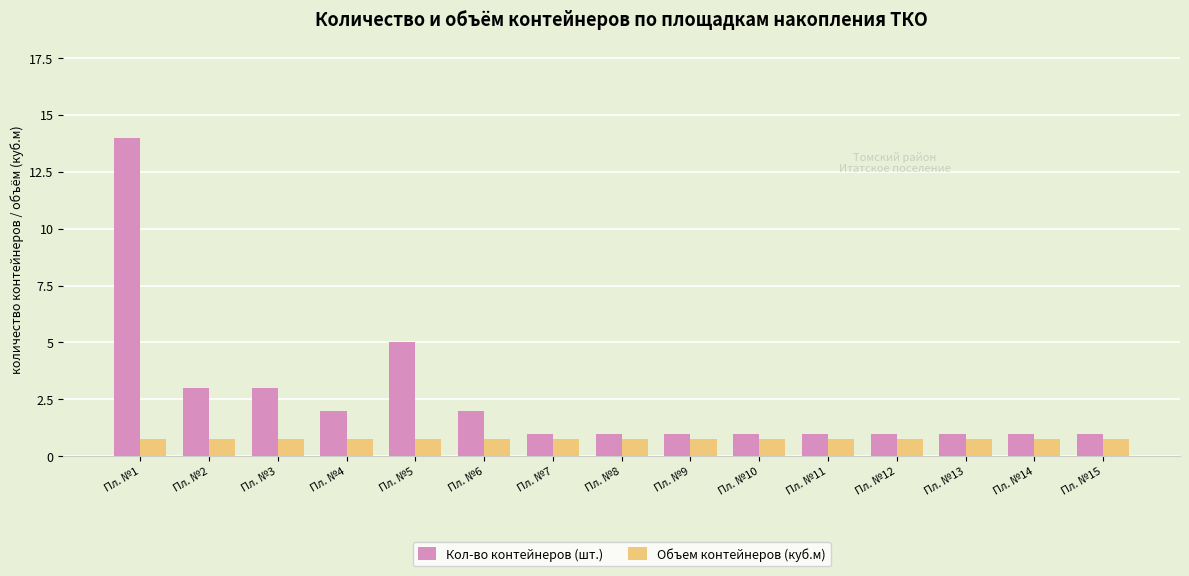

What is the difference between the Кол-во контейнеров (шт.) values at Пл. №3 and Пл. №12?

2.0